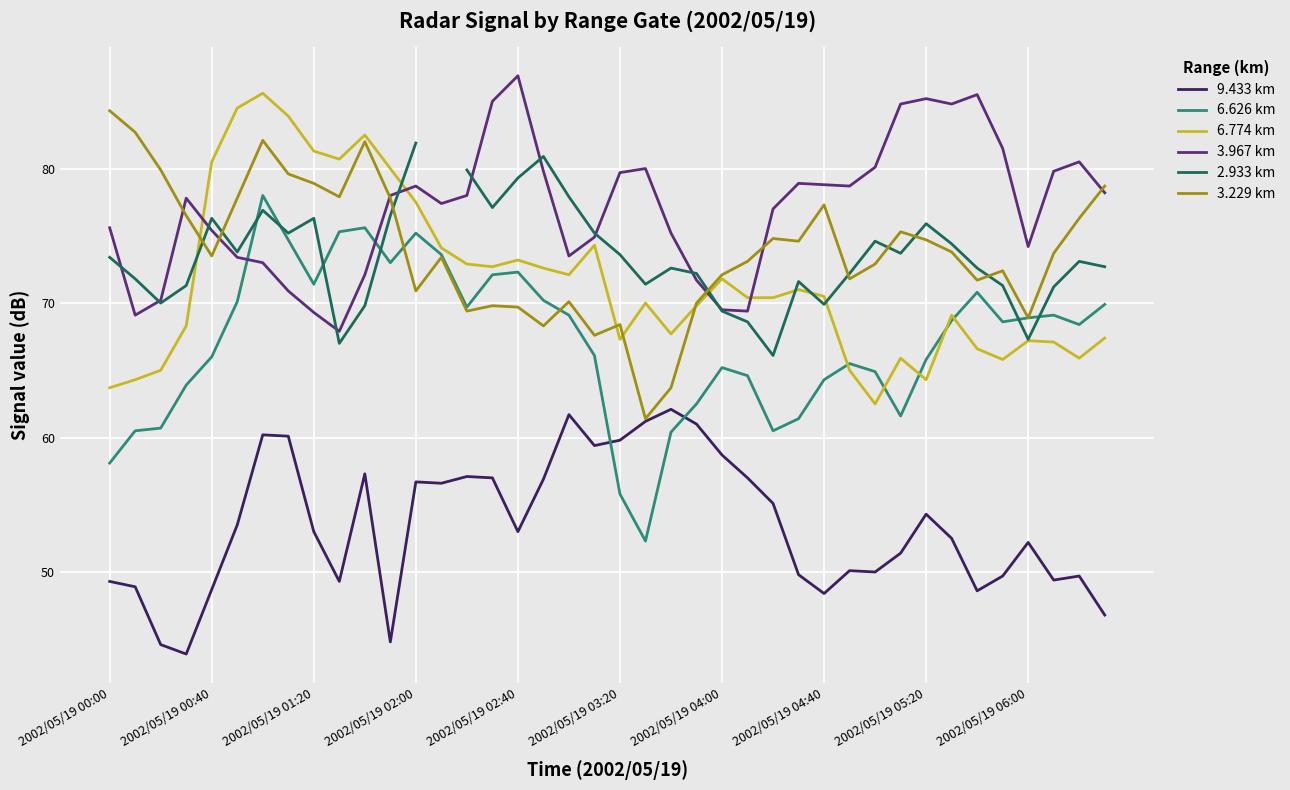

What is the approximate value of 6.626 km at 22?

60.4